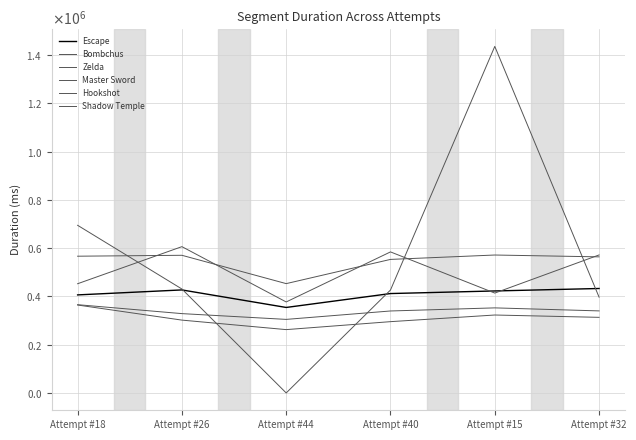

What is the lowest value of the Zelda series?

262363